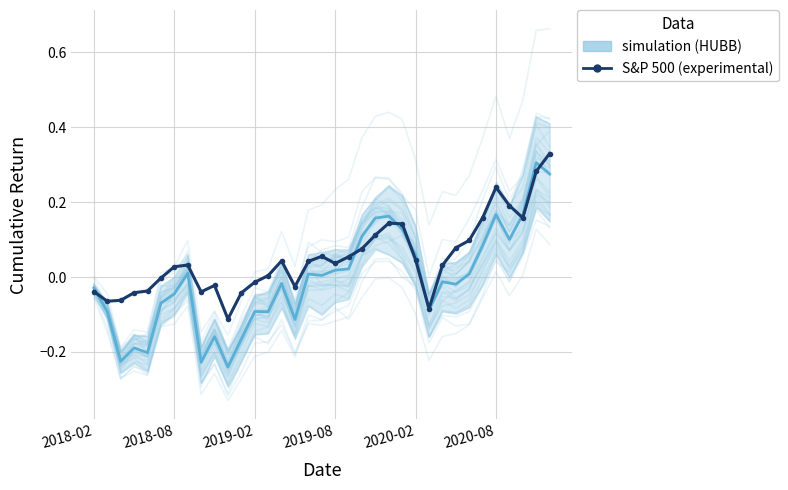

What is the difference between the highest and lowest values at 2020-02?

0.2